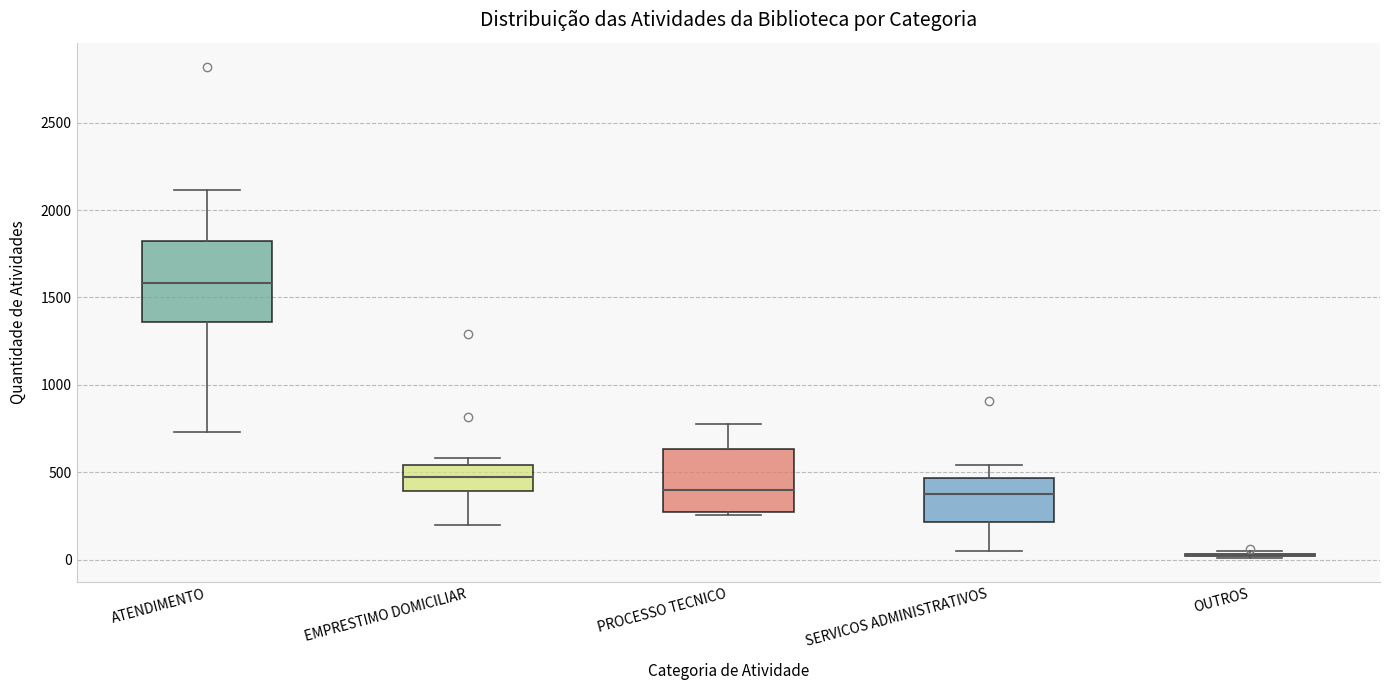

Which box is the tallest, from its lower edge to its upper edge?

ATENDIMENTO